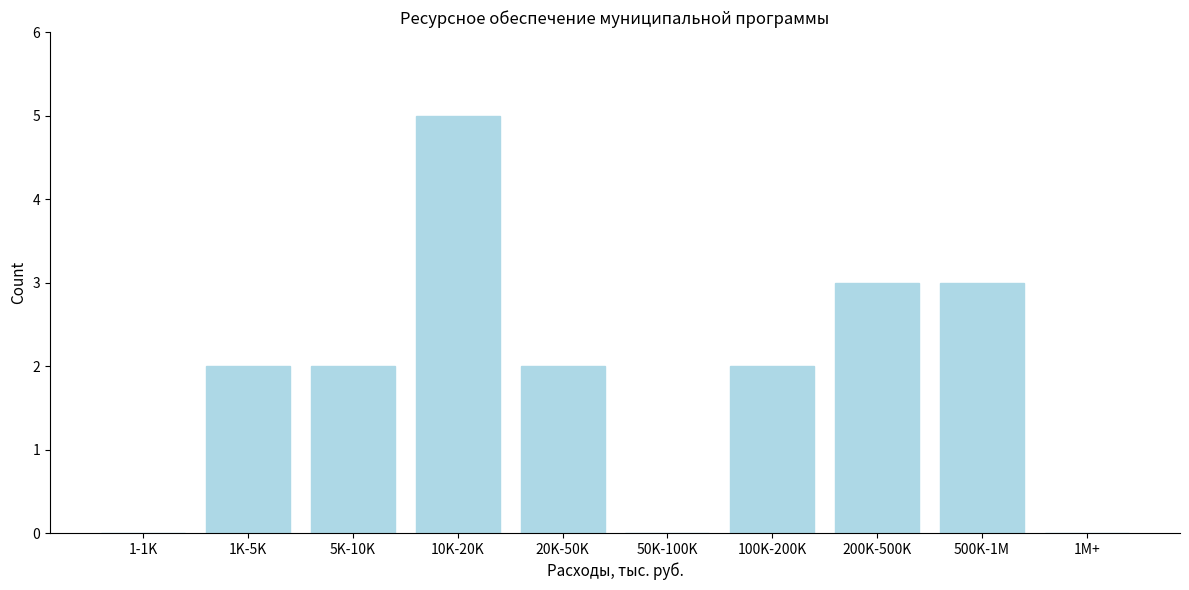

Reading right to left, list all the values displayed in this chart.

1M+=0	500K-1M=3	200K-500K=3	100K-200K=2	50K-100K=0	20K-50K=2	10K-20K=5	5K-10K=2	1K-5K=2	1-1K=0